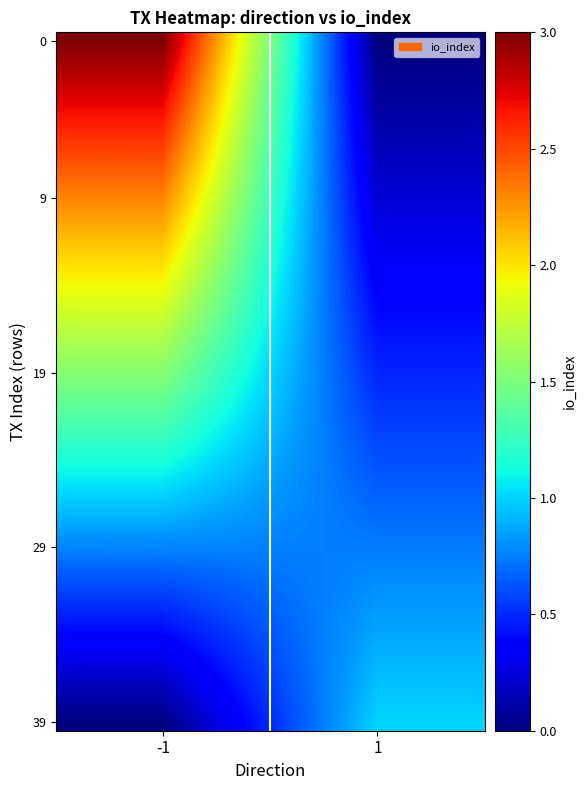

Which label corresponds to the smallest value in the chart?

1